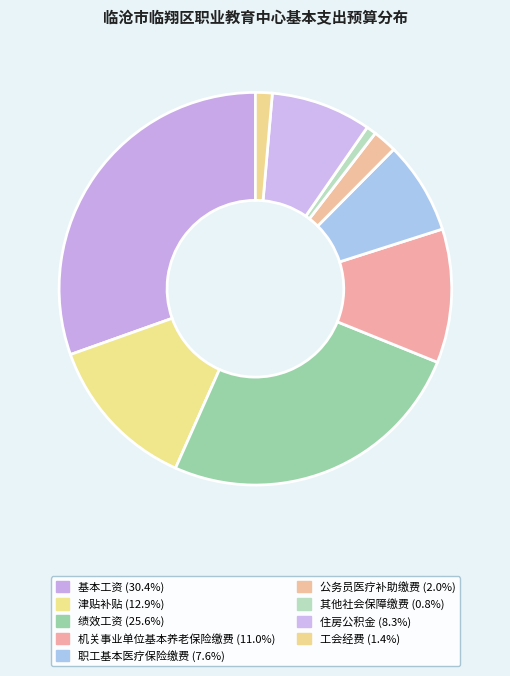

What percentage is the 基本工资 slice, to the nearest percent?

30%